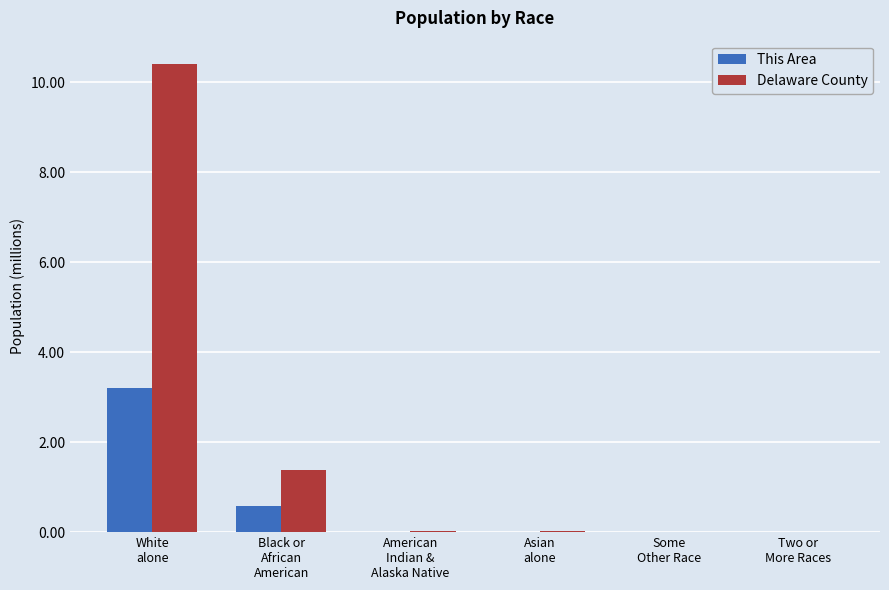

Which series has the largest total across all categories?

Delaware County